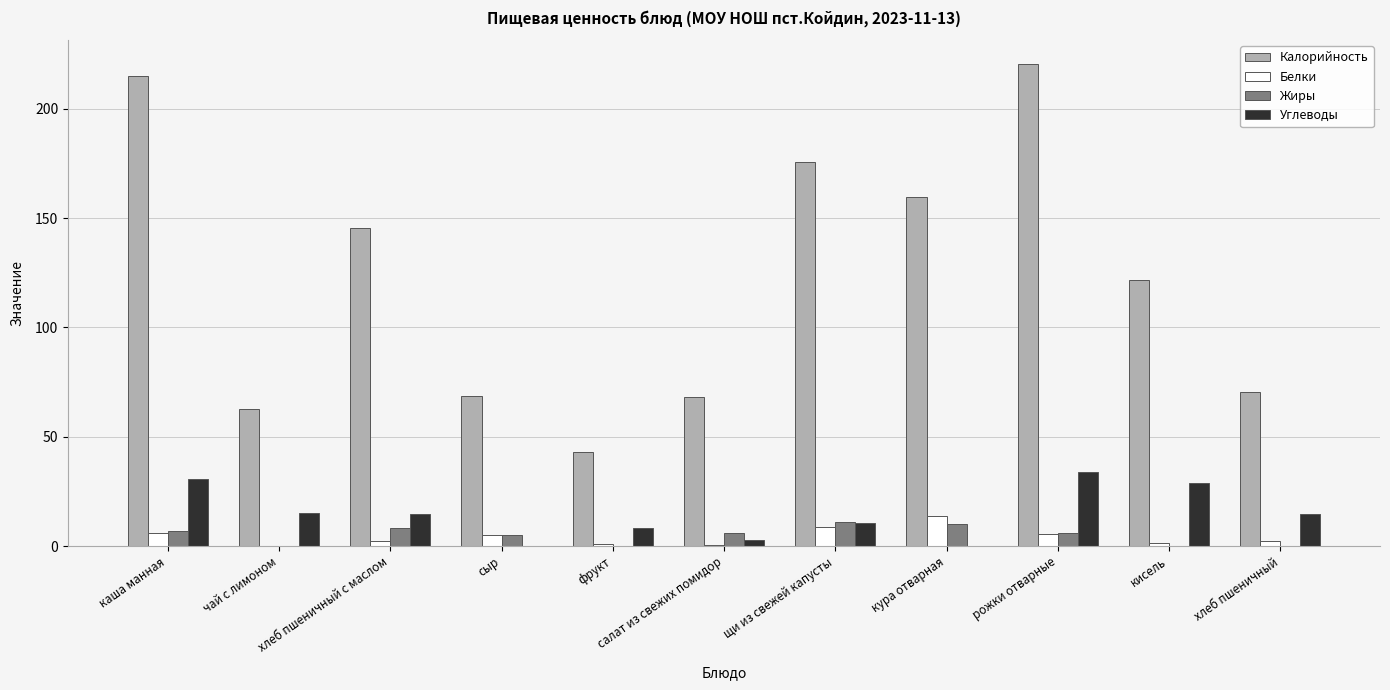

Which series changed the most between фрукт and кура отварная?

Калорийность